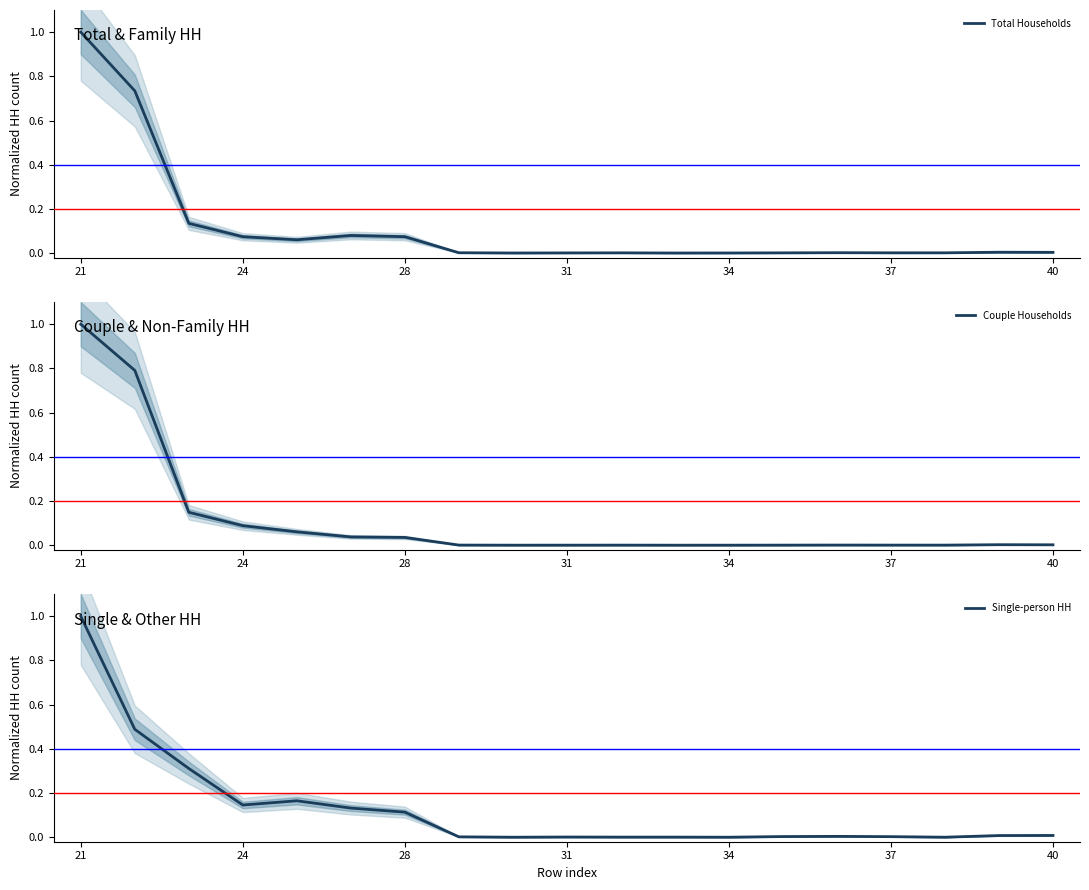

Is it true that Single-person HH equals 0.2 at 24?

False